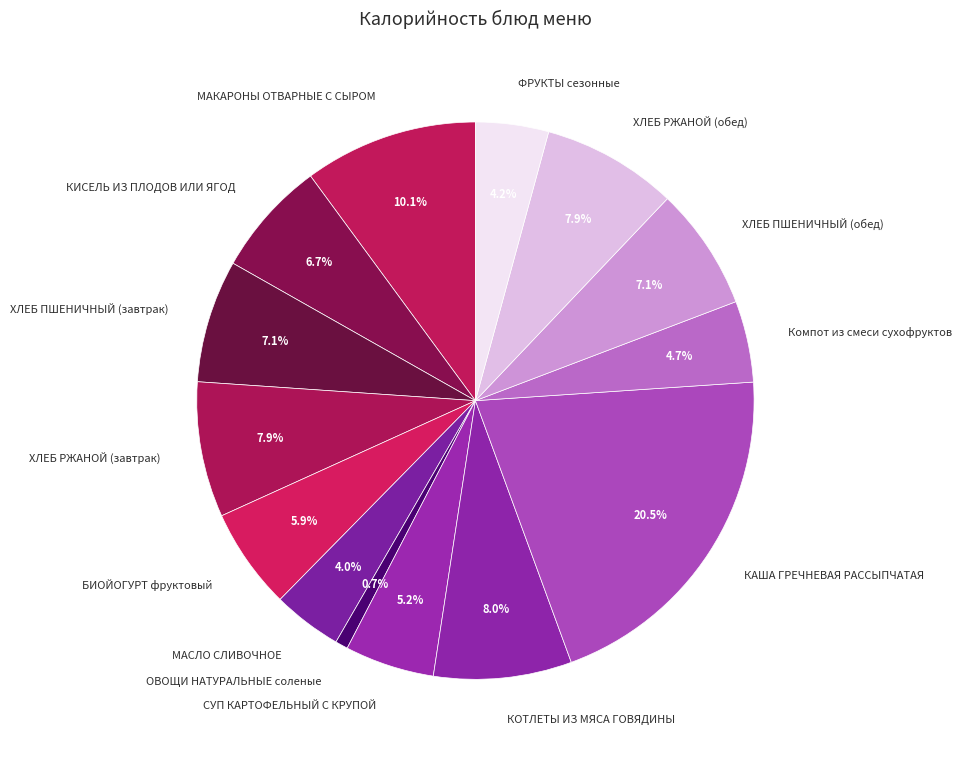

Combined, do МАСЛО СЛИВОЧНОЕ and ХЛЕБ РЖАНОЙ (завтрак) account for over 50%?

No